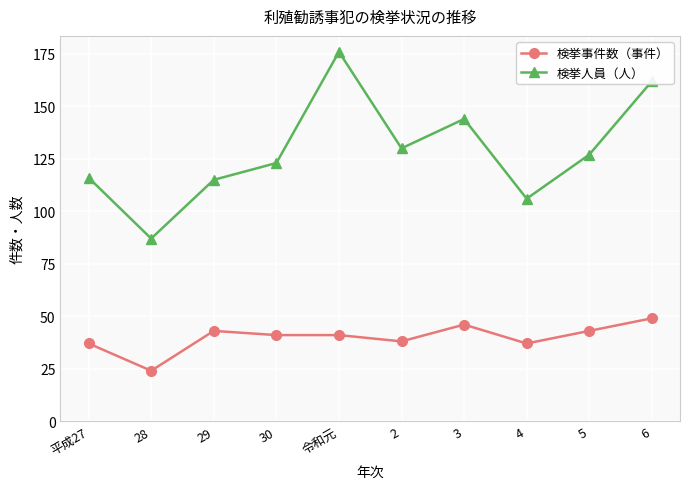

What position from the left is 令和元?

5